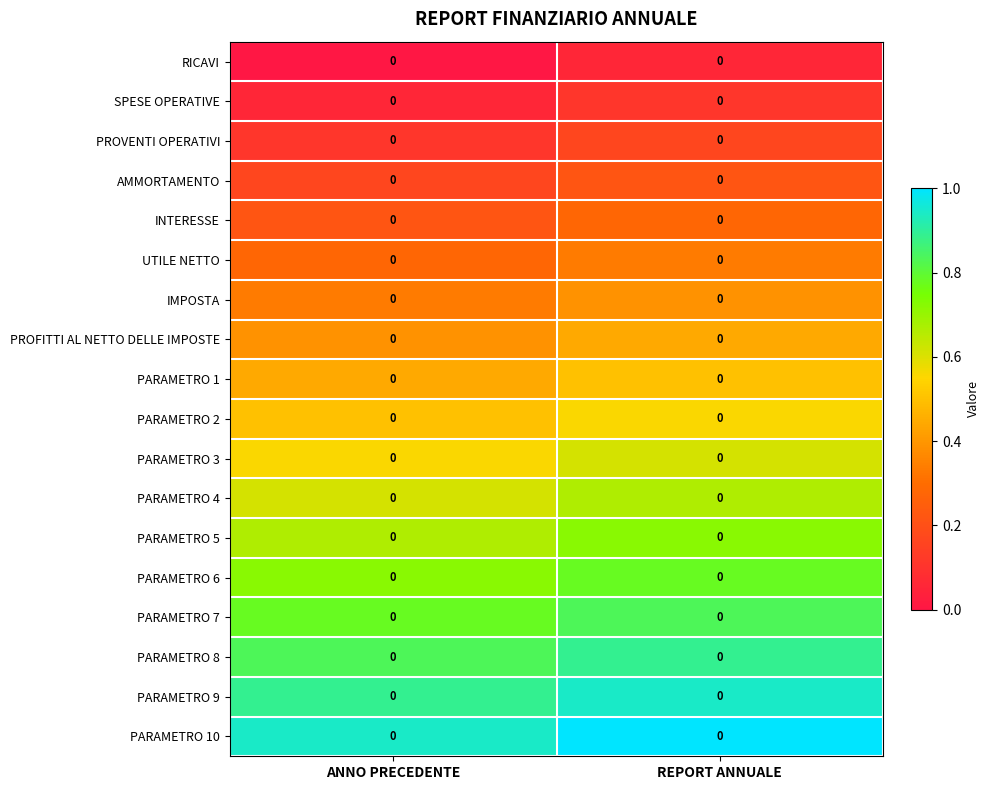

How many data points does each series have?

2